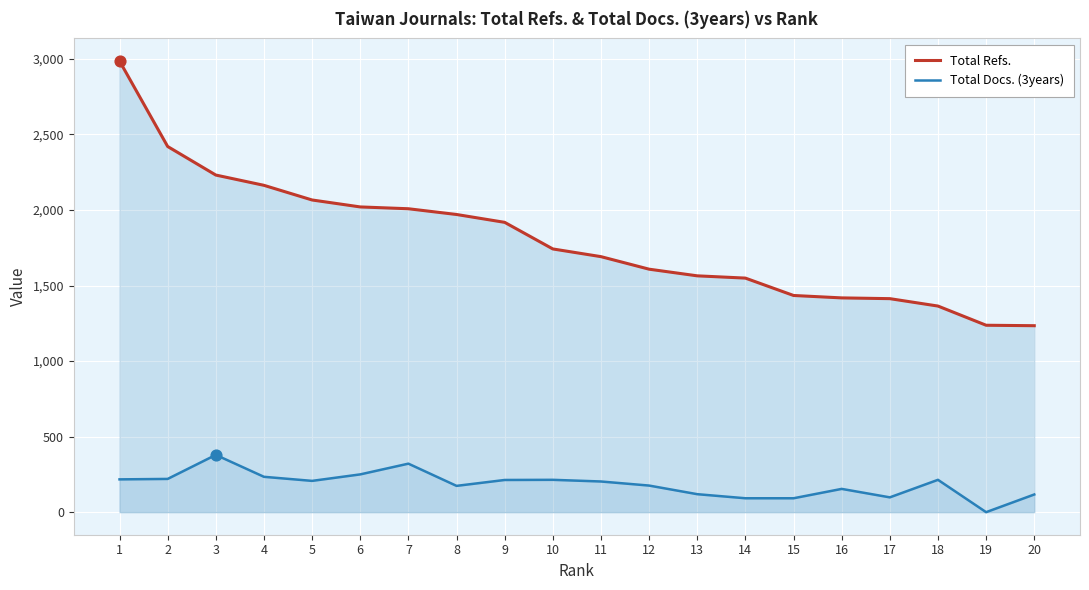

Which series contains the highest Y value?

Total Refs.